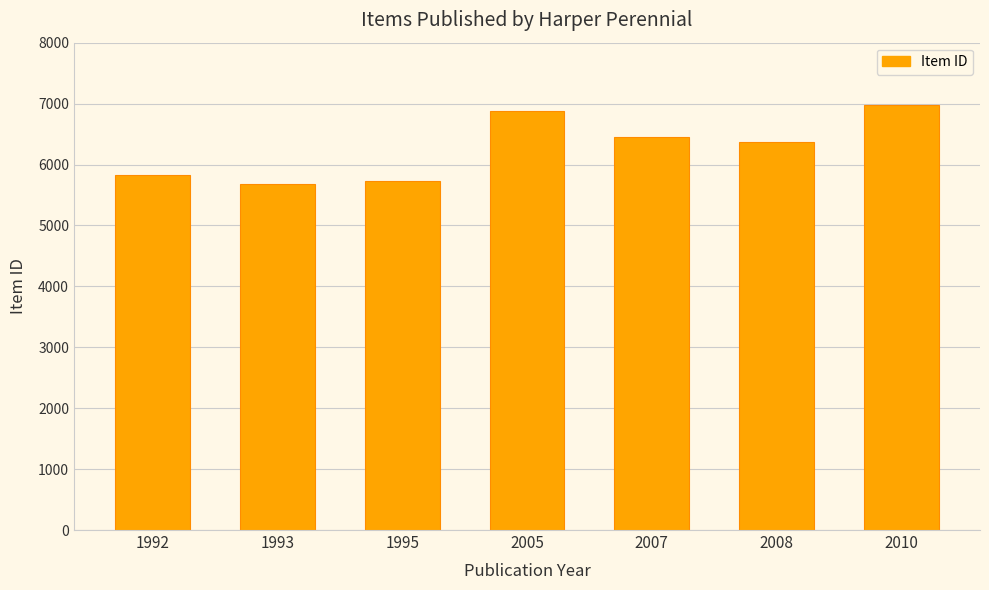

Reading left to right, list all the values displayed in this chart.

1992=5824.0	1993=5684.0	1995=5725.0	2005=6880.5	2007=6449.0	2008=6369.0	2010=6975.5